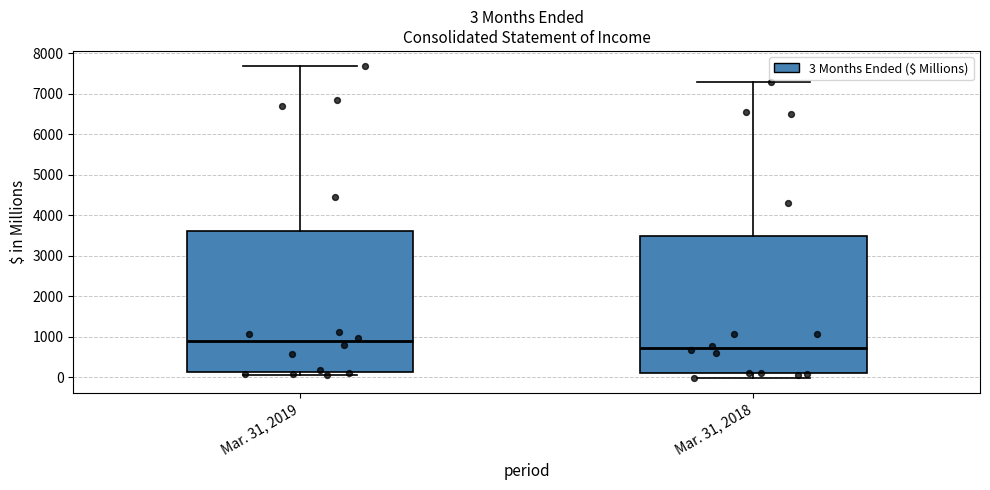

Which box has the lowest median line?

Mar. 31, 2018